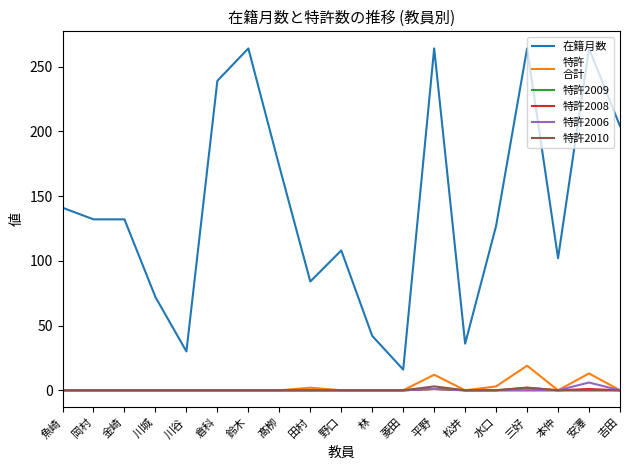

What position from the left is 倉科?

6